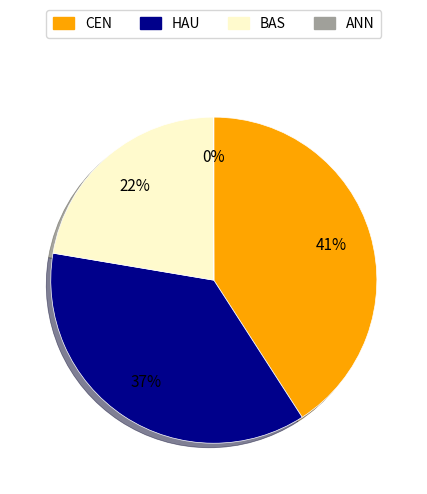

Is there any slice that represents more than half of the pie?

No